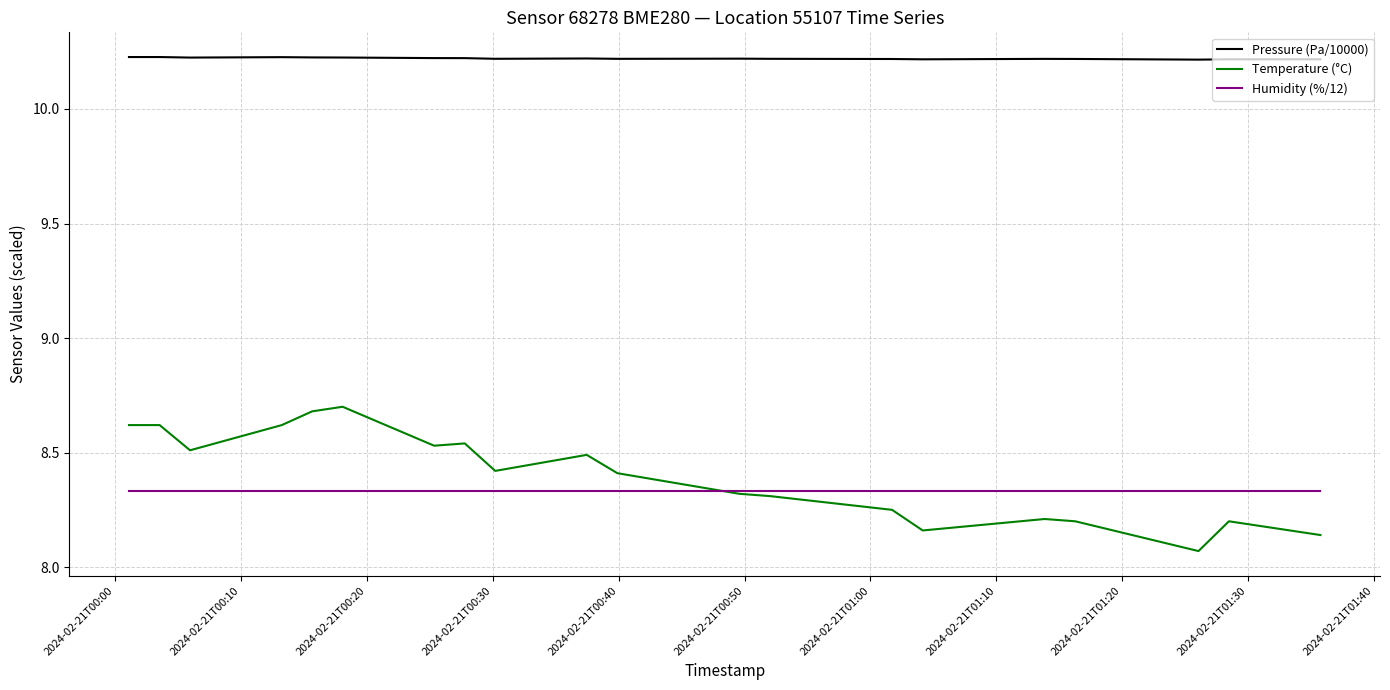

Which series has the largest range (max minus min)?

Temperature (°C)